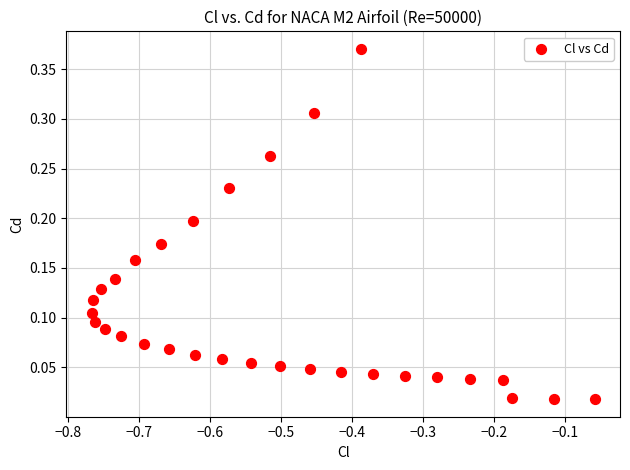

What is the range of X values (max minus min)?

0.7